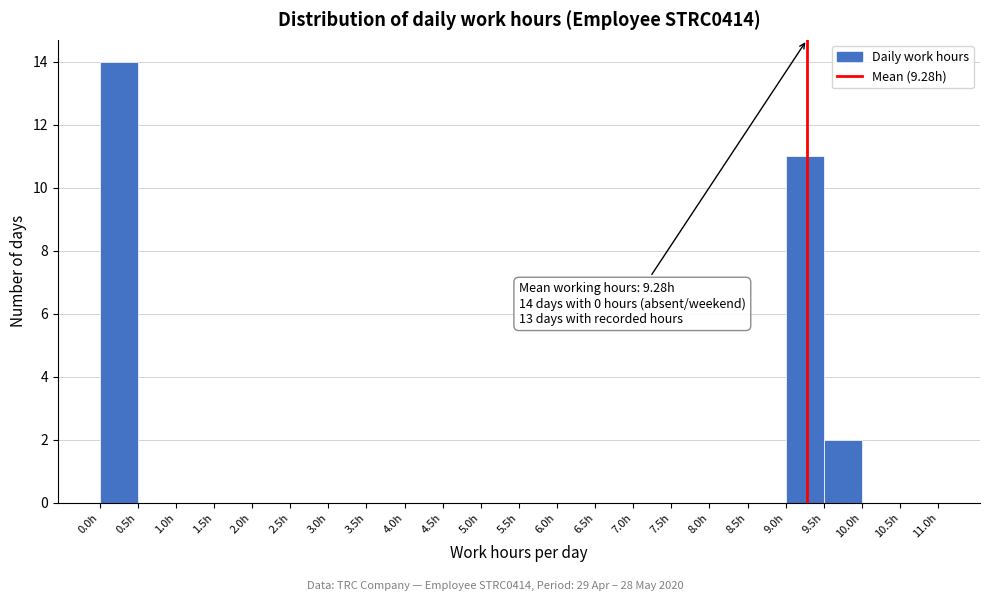

Over which range of the x-axis is the bar tallest?

0.0 to 0.5